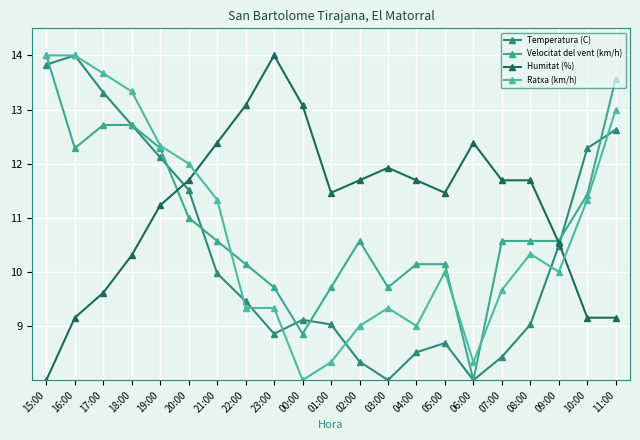

Reading left to right, extract all data points from this chart.

Temperatura (C): 13.8	14.0	13.3	12.7	12.1	11.5	10.0	9.5	8.9	9.1	9.0	8.3	8.0	8.5	8.7	8.0	8.4	9.0	10.5	12.3	12.6
Velocitat del vent (km/h): 14.0	12.3	12.7	12.7	12.3	11.0	10.6	10.1	9.7	8.9	9.7	10.6	9.7	10.1	10.1	8.0	10.6	10.6	10.6	11.4	13.6
Humitat (%): 8.0	9.2	9.6	10.3	11.2	11.7	12.4	13.1	14.0	13.1	11.5	11.7	11.9	11.7	11.5	12.4	11.7	11.7	10.5	9.2	9.2
Ratxa (km/h): 14.0	14.0	13.7	13.3	12.3	12.0	11.3	9.3	9.3	8.0	8.3	9.0	9.3	9.0	10.0	8.3	9.7	10.3	10.0	11.3	13.0